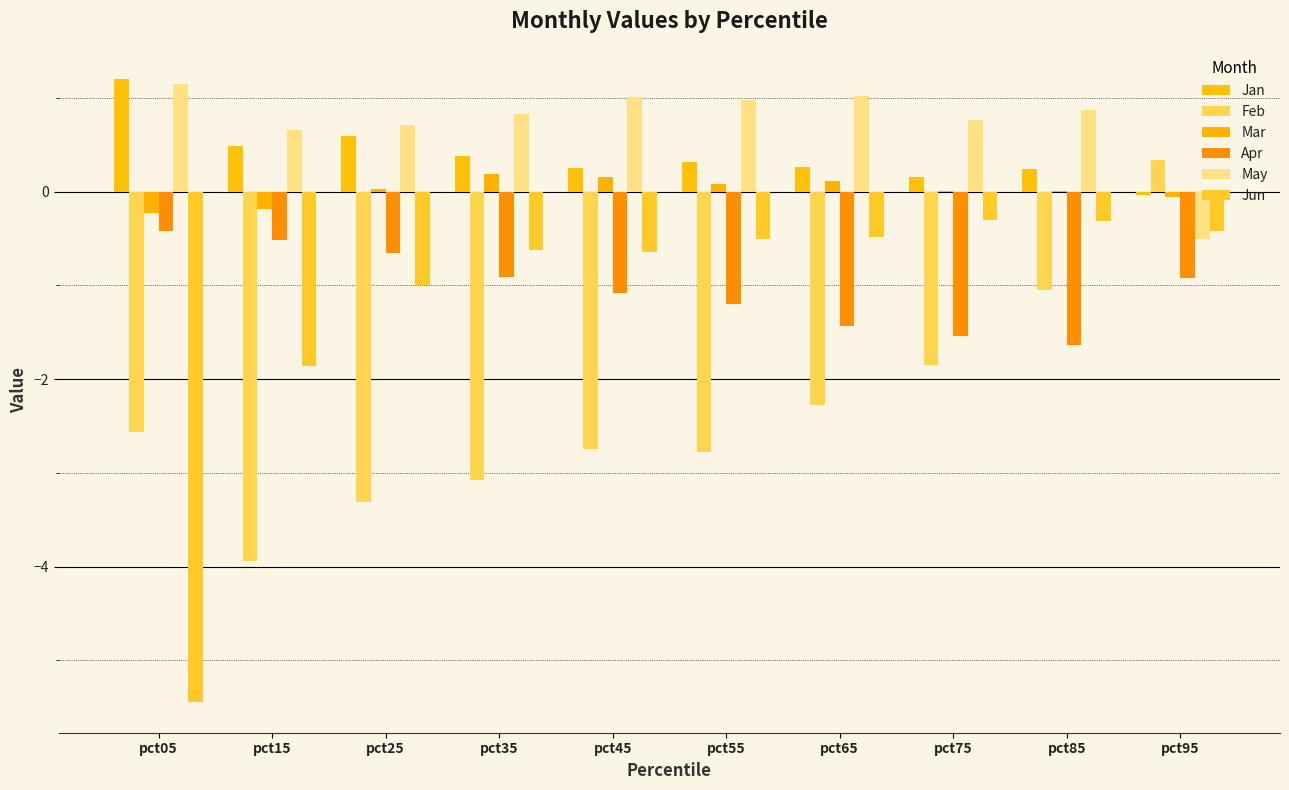

Reading right to left, what are all the values shown in this chart?

Jan: pct95=-0.0	pct85=0.2	pct75=0.2	pct65=0.3	pct55=0.3	pct45=0.3	pct35=0.4	pct25=0.6	pct15=0.5	pct05=1.2
Feb: pct95=0.3	pct85=-1.0	pct75=-1.8	pct65=-2.3	pct55=-2.8	pct45=-2.7	pct35=-3.1	pct25=-3.3	pct15=-3.9	pct05=-2.6
Mar: pct95=-0.1	pct85=0.0	pct75=0.0	pct65=0.1	pct55=0.1	pct45=0.2	pct35=0.2	pct25=0.0	pct15=-0.2	pct05=-0.2
Apr: pct95=-0.9	pct85=-1.6	pct75=-1.5	pct65=-1.4	pct55=-1.2	pct45=-1.1	pct35=-0.9	pct25=-0.7	pct15=-0.5	pct05=-0.4
May: pct95=-0.5	pct85=0.9	pct75=0.8	pct65=1.0	pct55=1.0	pct45=1.0	pct35=0.8	pct25=0.7	pct15=0.7	pct05=1.1
Jun: pct95=-0.4	pct85=-0.3	pct75=-0.3	pct65=-0.5	pct55=-0.5	pct45=-0.6	pct35=-0.6	pct25=-1.0	pct15=-1.9	pct05=-5.4